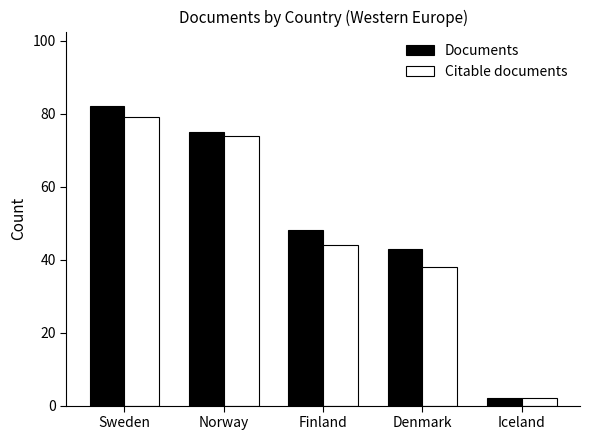

At which category does the chart reach its peak across all series?

Sweden